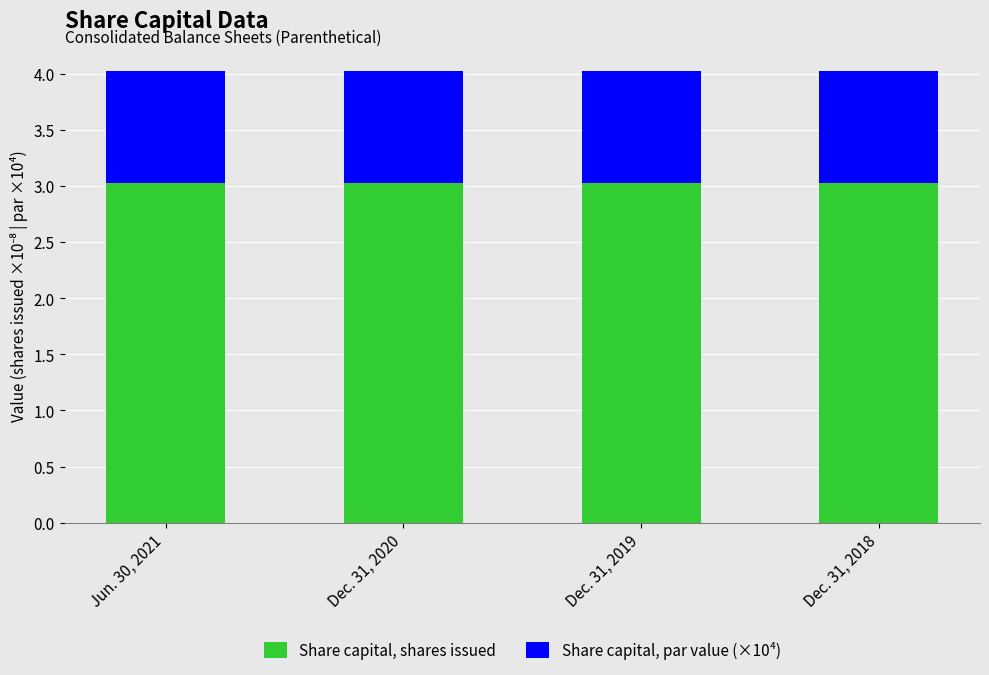

Is it true that Share capital, shares issued equals 2.0 at Dec. 31, 2020?

False